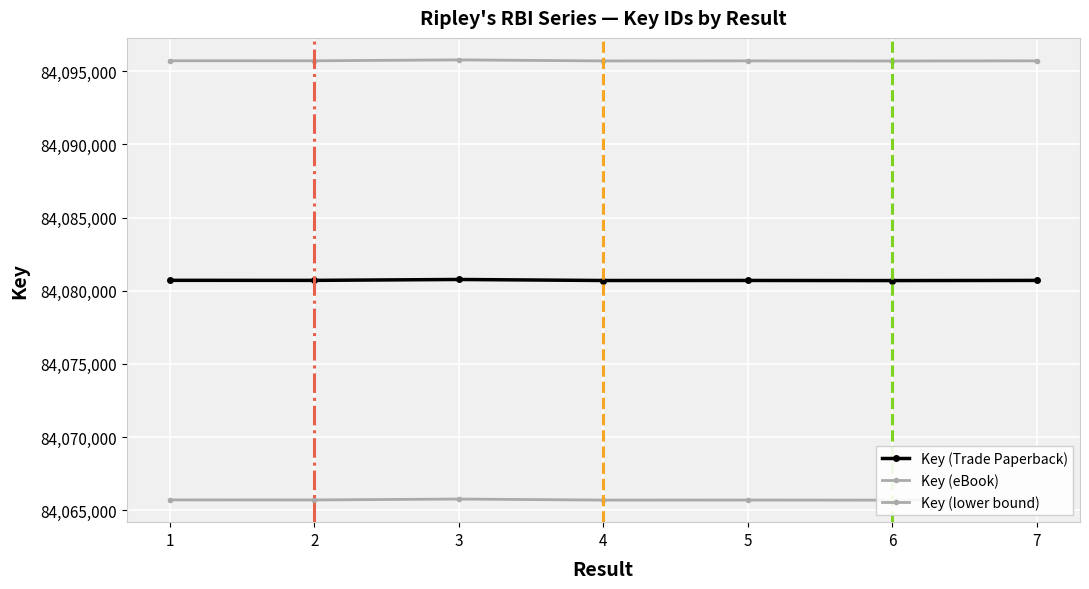

What is the difference between the maximum and second lowest values in the Key (lower bound) series?

70